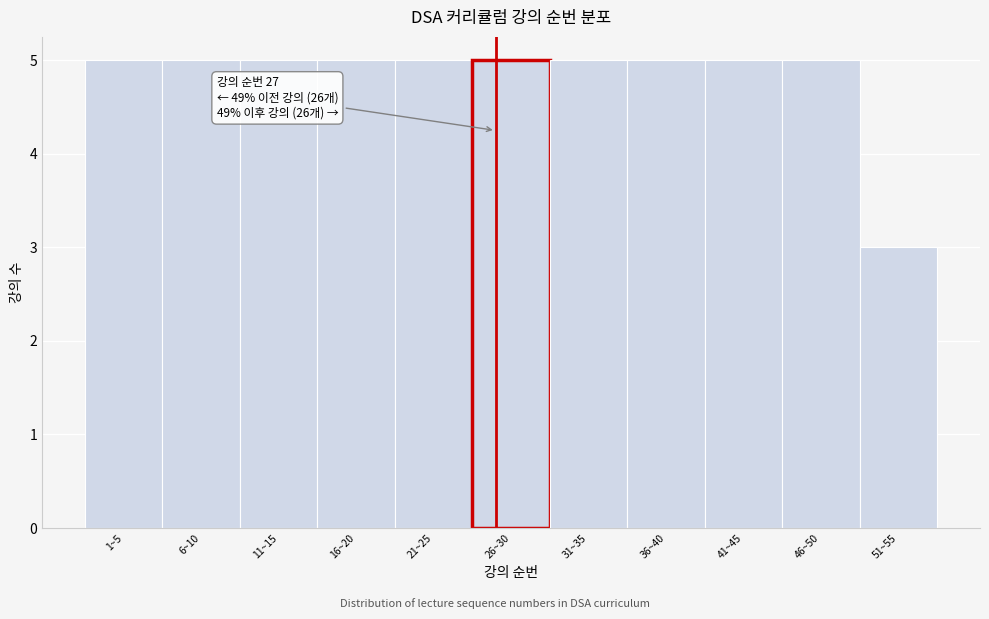

Reading left to right, transcribe all the data shown in this chart.

1~5=5	6~10=5	11~15=5	16~20=5	21~25=5	26~30=5	31~35=5	36~40=5	41~45=5	46~50=5	51~55=3